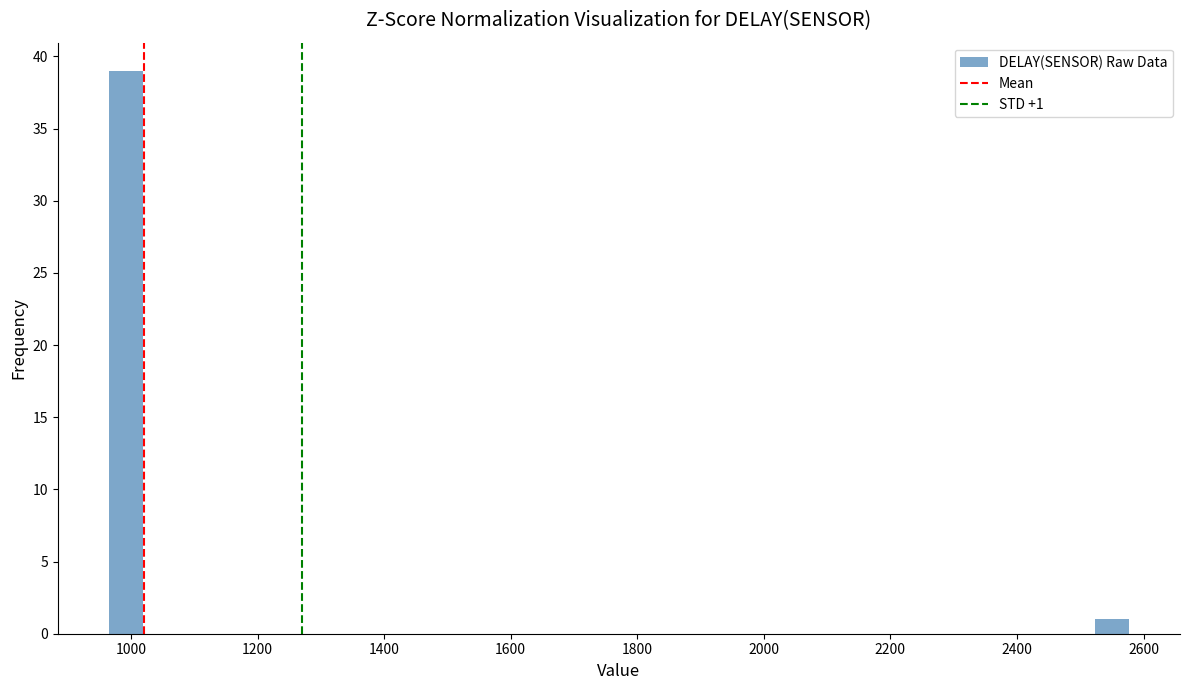

Around what value on the x-axis is the tallest bar? Give the approximate position of its centre, as read against the axis.

1000